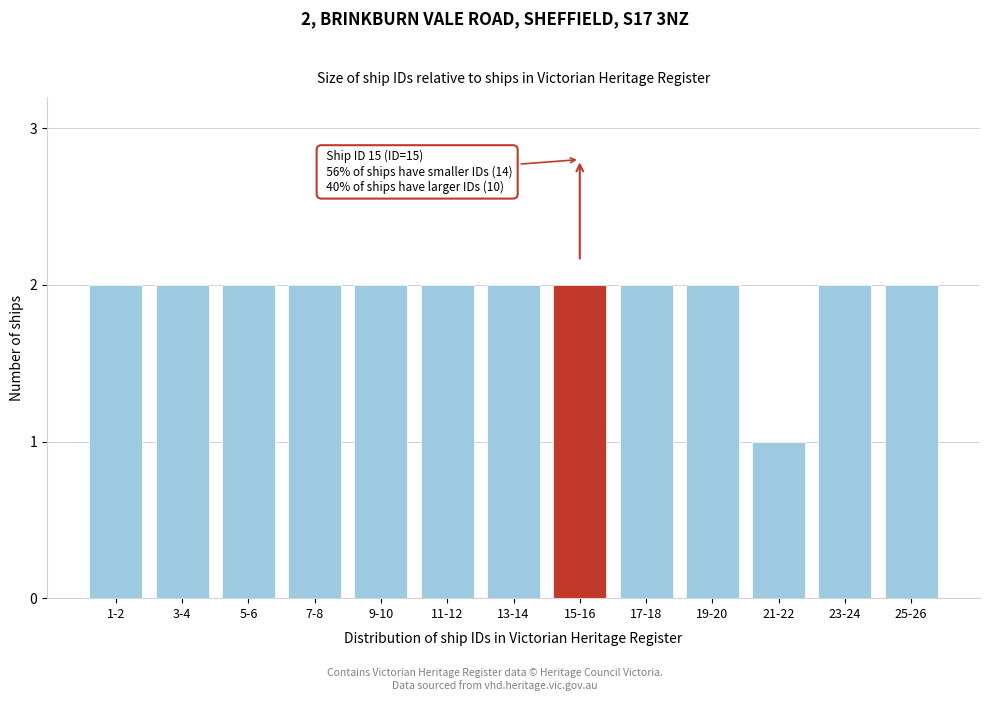

Reading left to right, extract all data points from this chart.

1-2=2	3-4=2	5-6=2	7-8=2	9-10=2	11-12=2	13-14=2	15-16=2	17-18=2	19-20=2	21-22=1	23-24=2	25-26=2